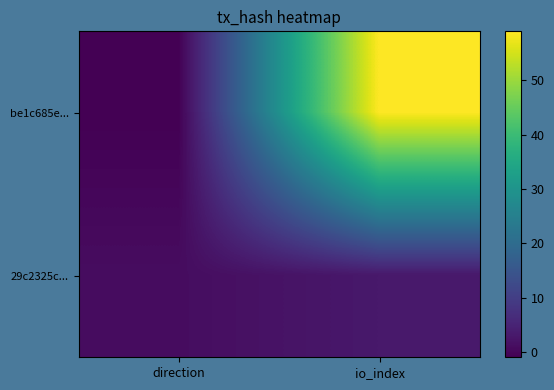

Rank the series by their average value, from lowest to highest.

29c2325c..., be1c685e...